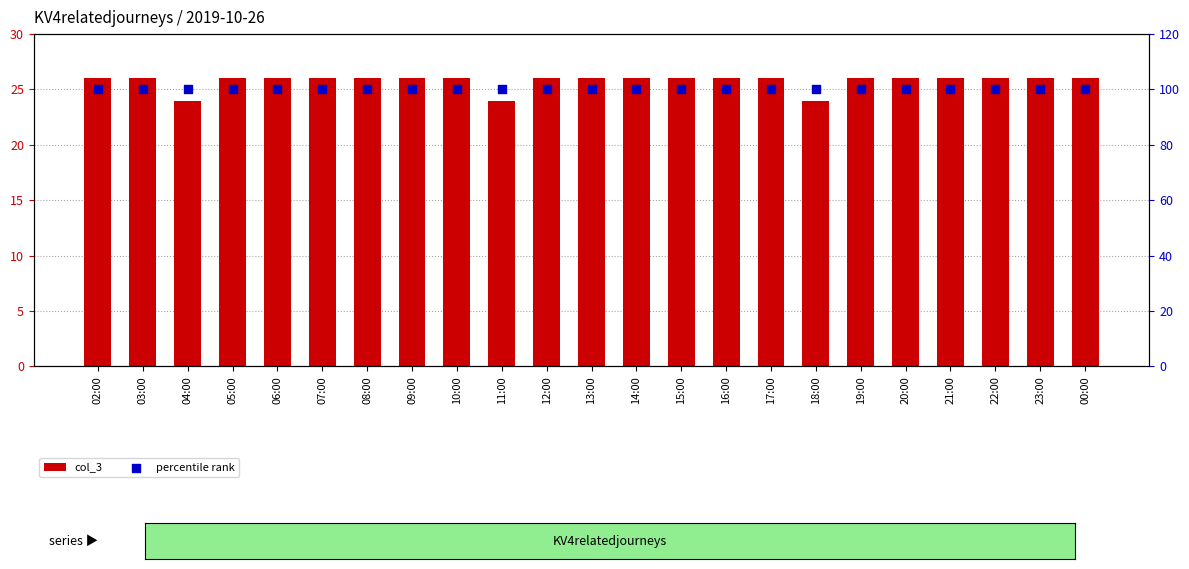

What is the total value across all series at 17:00?

126